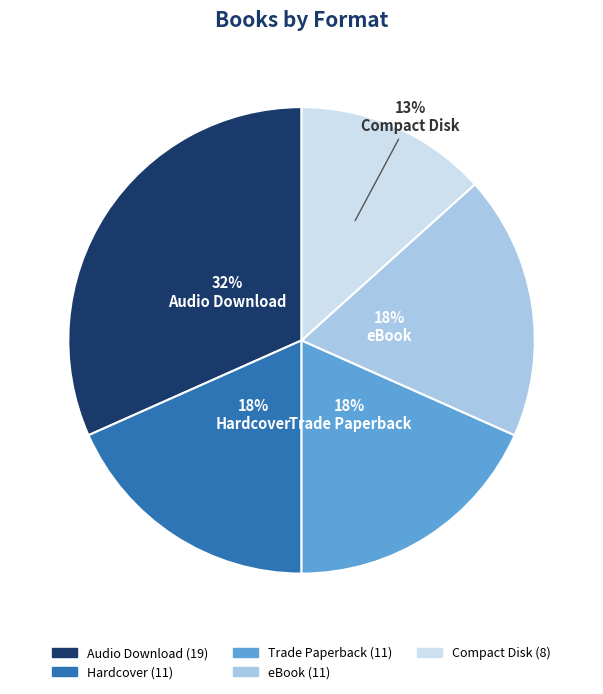

To the nearest percent, what is the average slice percentage?

20%